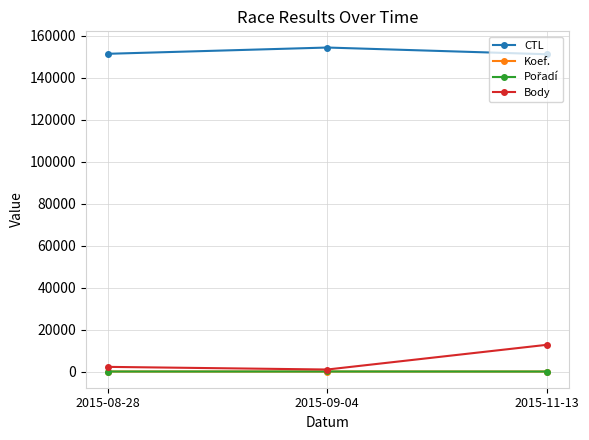

What is the value of the Koef. point at the 3rd from the left?

10